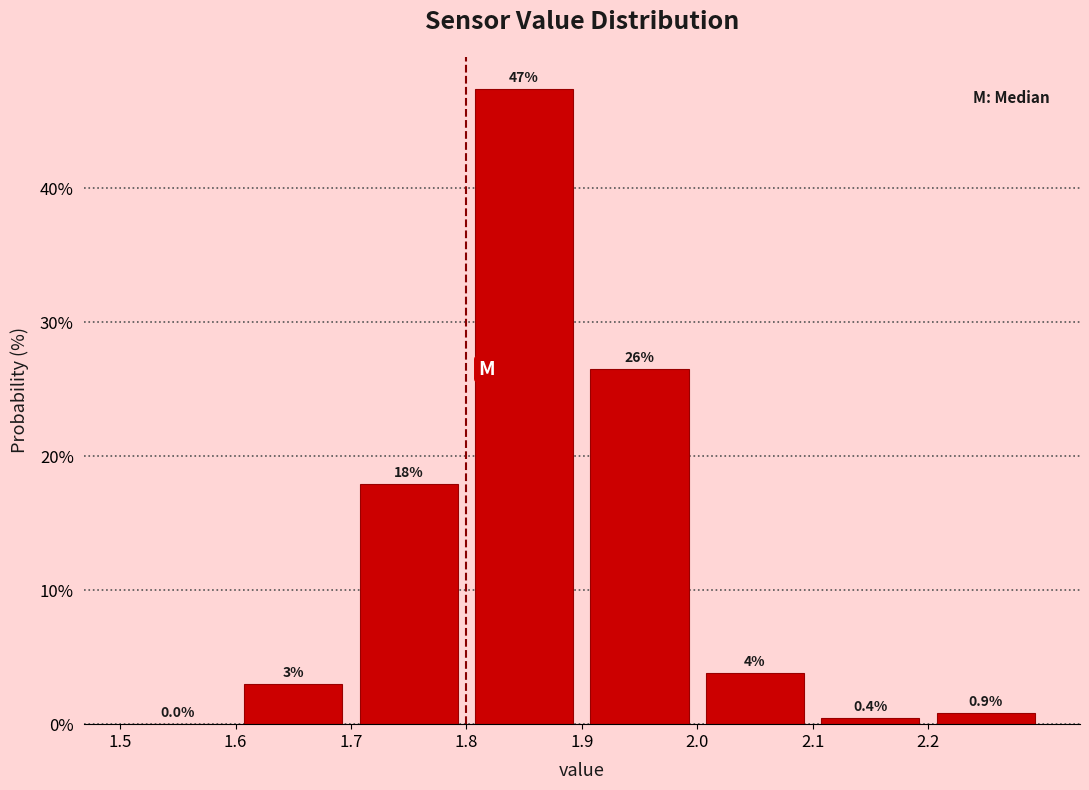

Over which range of the x-axis is the bar tallest?

1.8 to 1.9